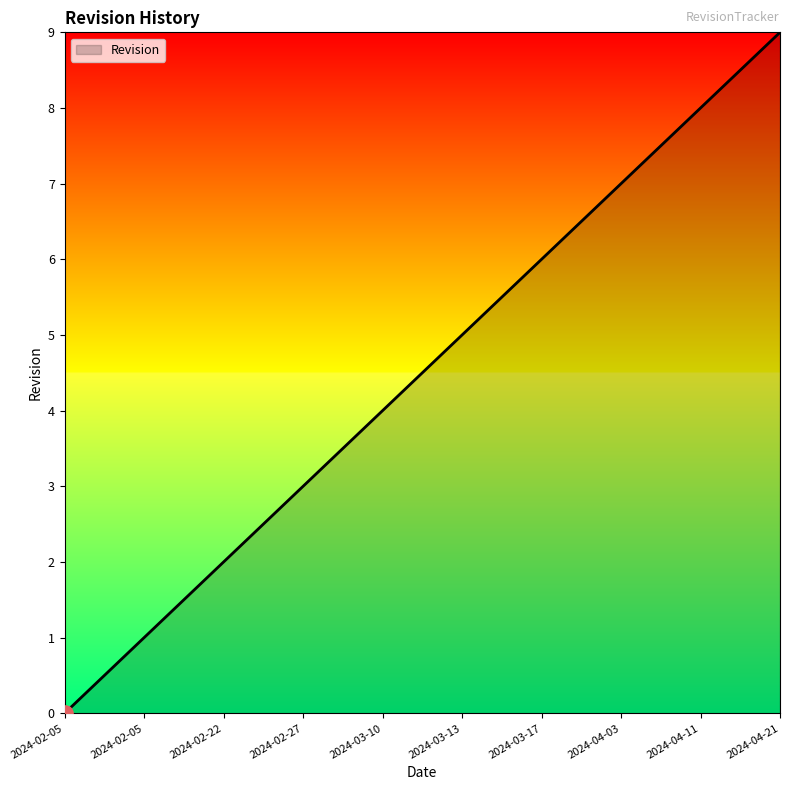

Between 2024-02-27 and 2024-04-11, which is larger?

2024-04-11